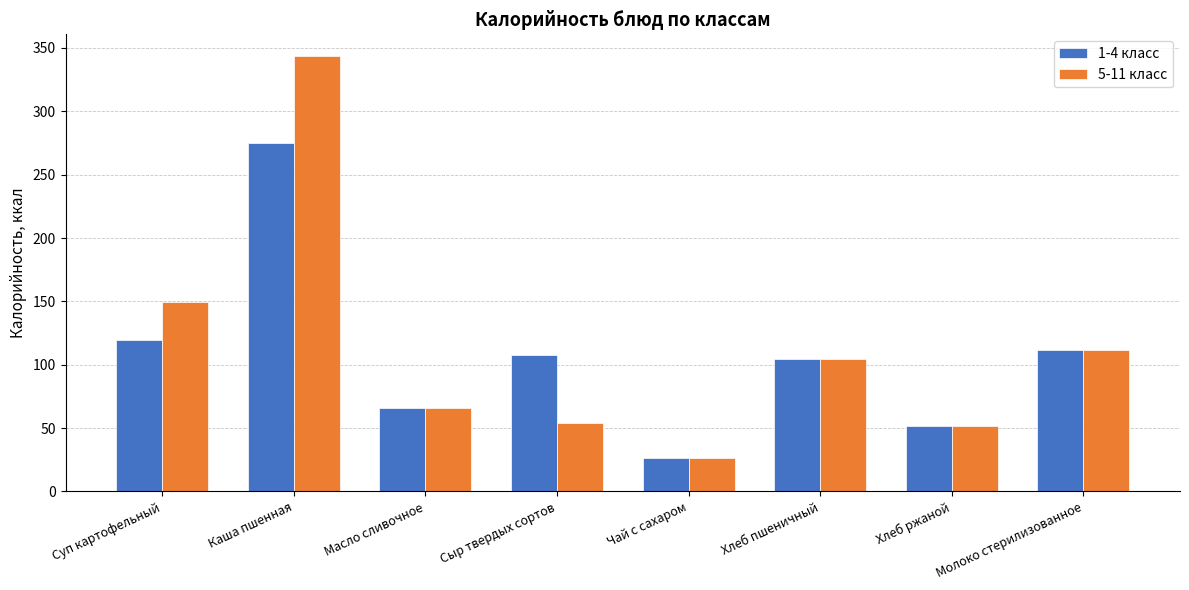

What are all the series names shown in the legend?

1-4 класс, 5-11 класс